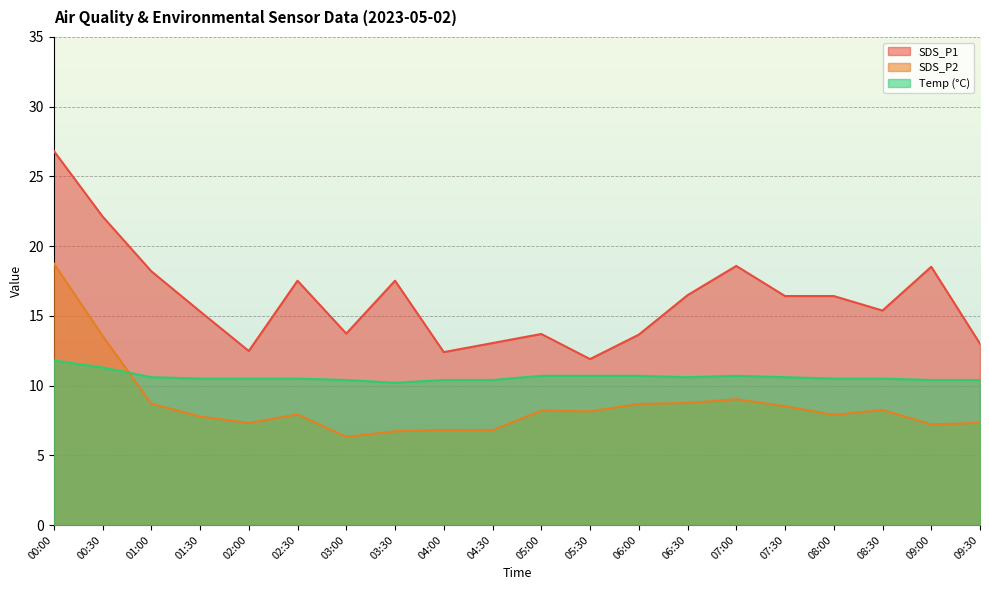

What position from the right is 06:00?

8